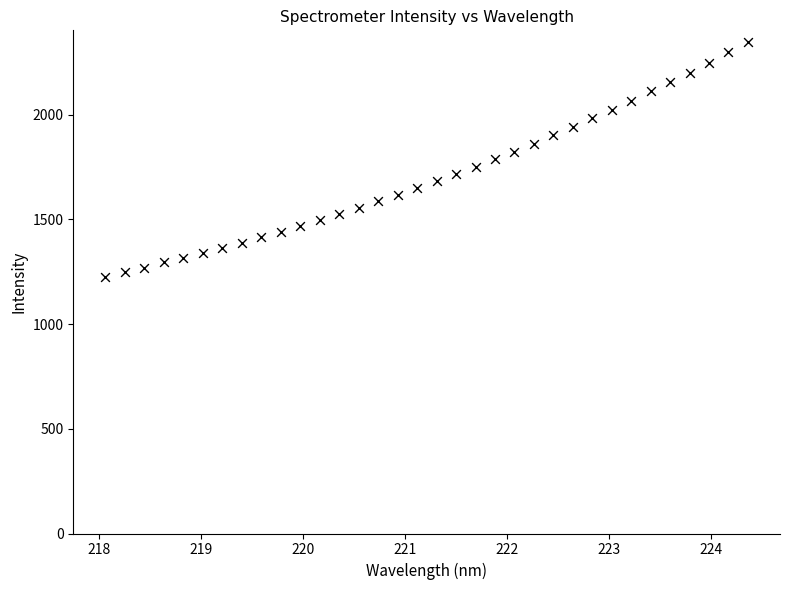

What is the range of X values (max minus min)?

6.3